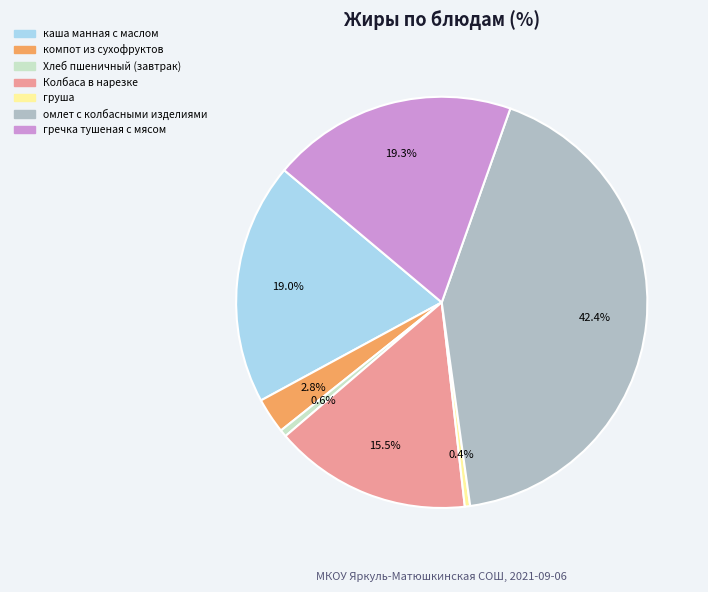

Is there any slice that represents more than half of the pie?

No